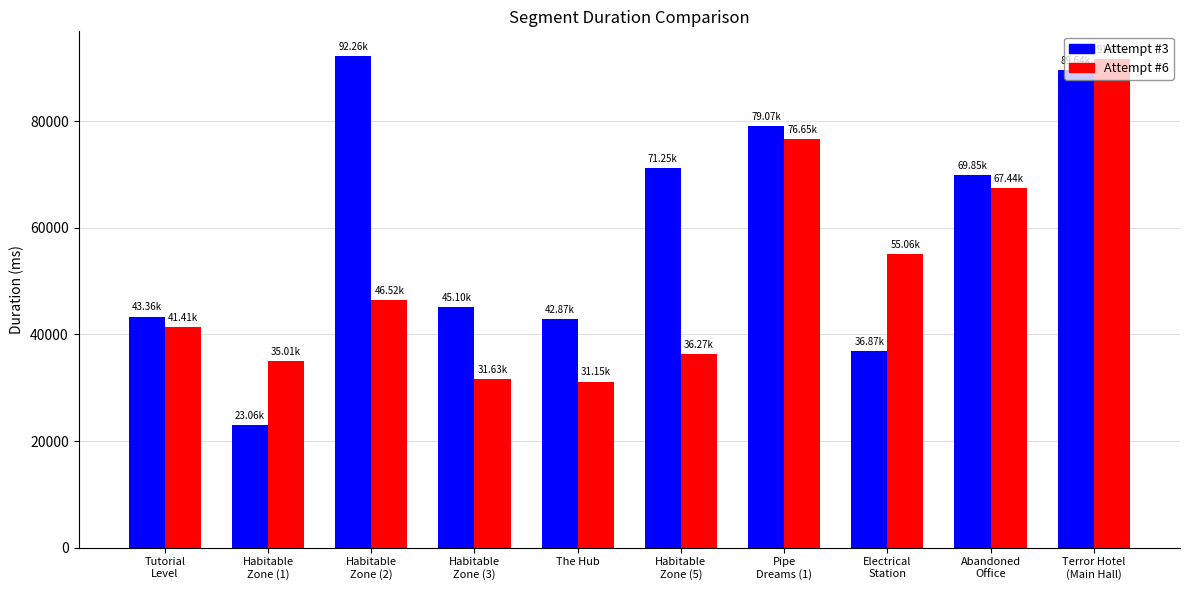

Reading right to left, what are all the values shown in this chart?

Attempt #3: 89638	69854	36866	79066	71255	42865	45102	92258	23064	43360
Attempt #6: 91652	67439	55059	76652	36265	31153	31634	46518	35011	41408